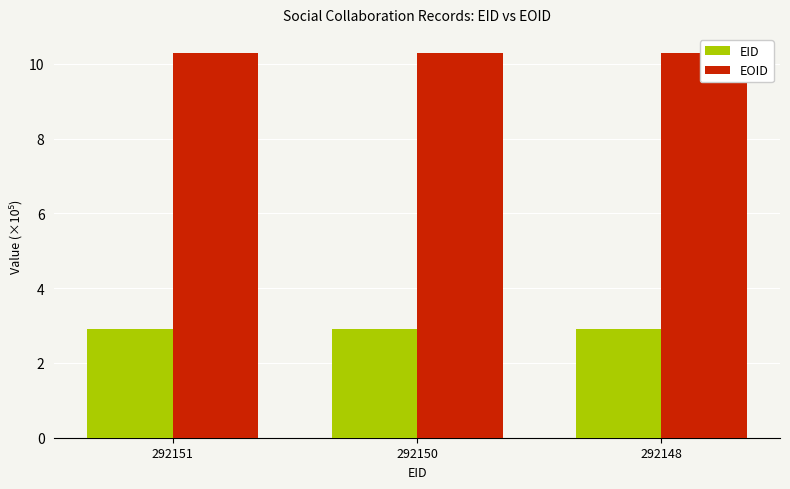

Is it true that EOID equals 10.3 at 292150?

True